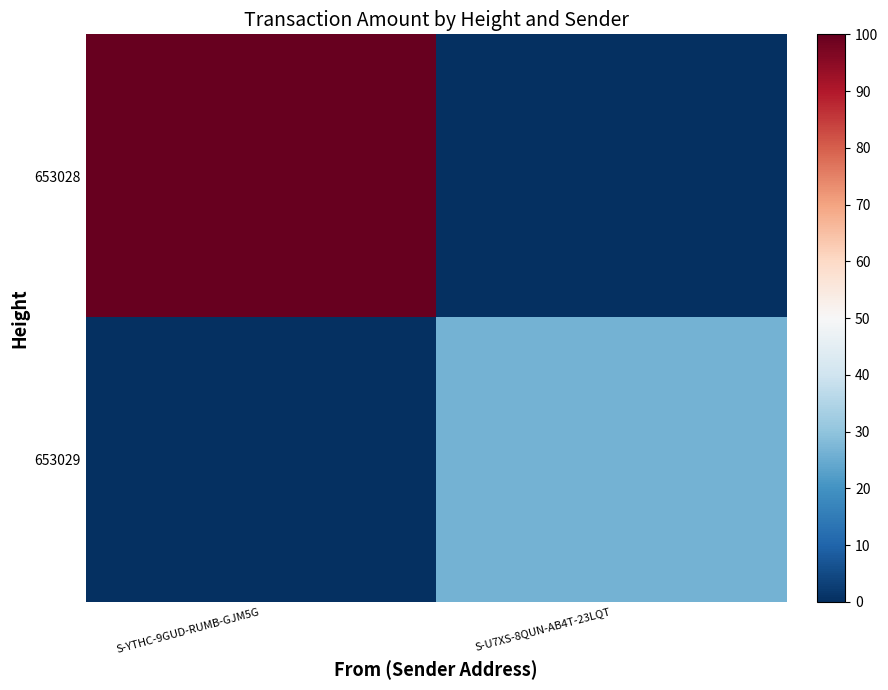

At which category does the chart reach its peak across all series?

S-YTHC-9GUD-RUMB-GJM5G